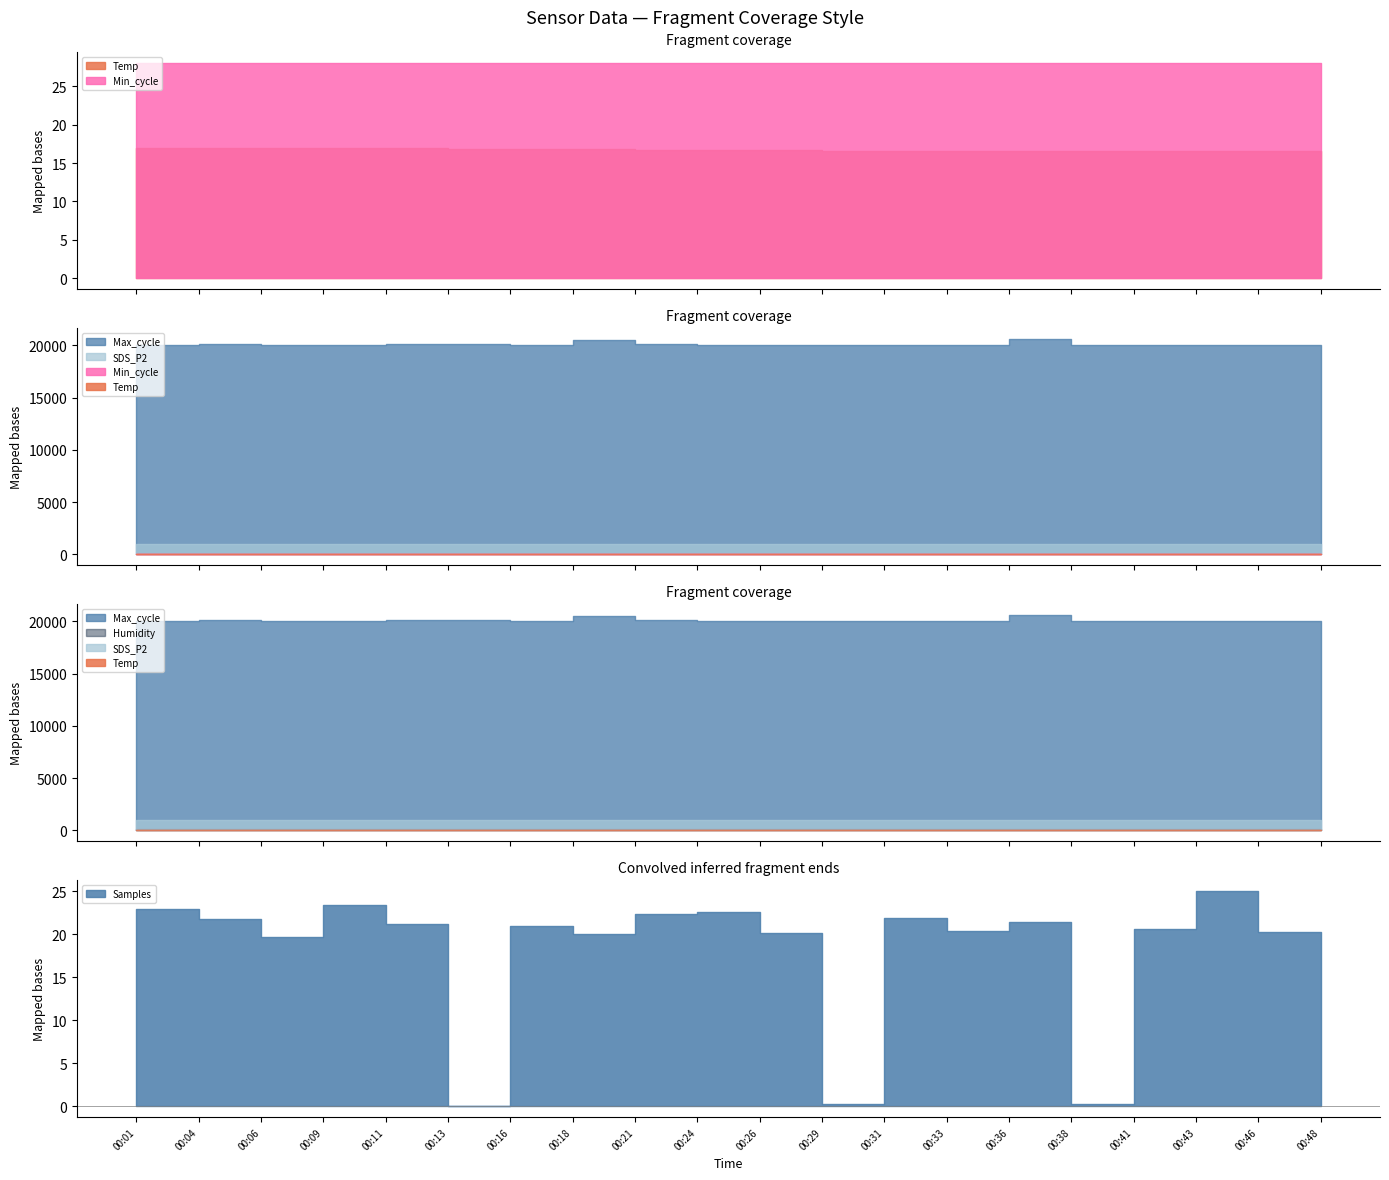

True or false: Temp has a value of 16.6 at 00:46.

True